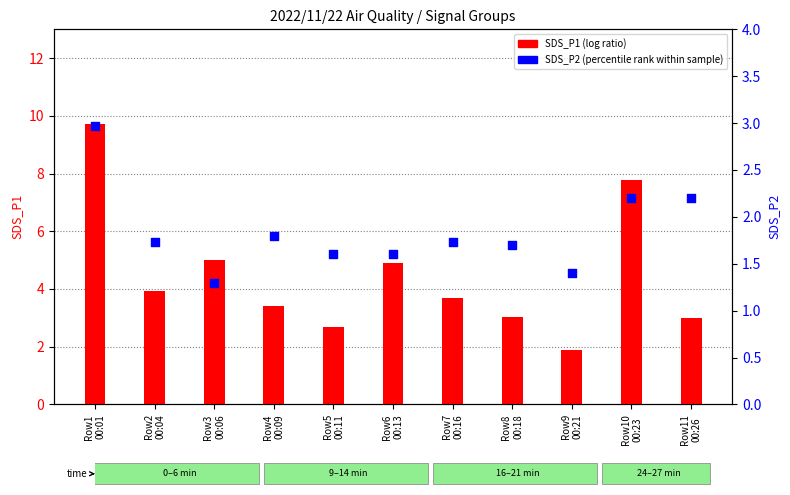

Which series has the largest Y range (max minus min)?

SDS_P1 (log ratio)